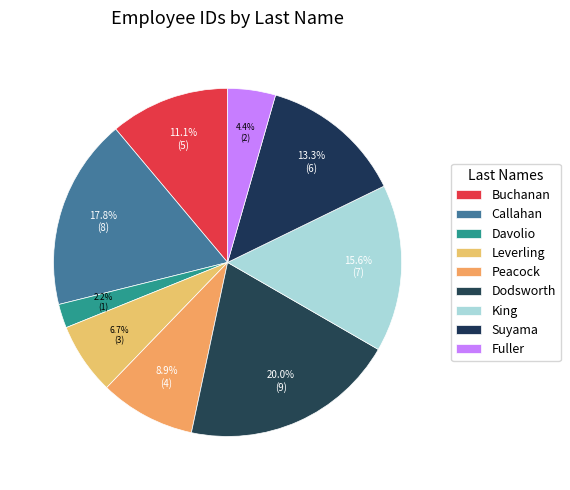

True or false: Buchanan accounts for 11% of the total.

True